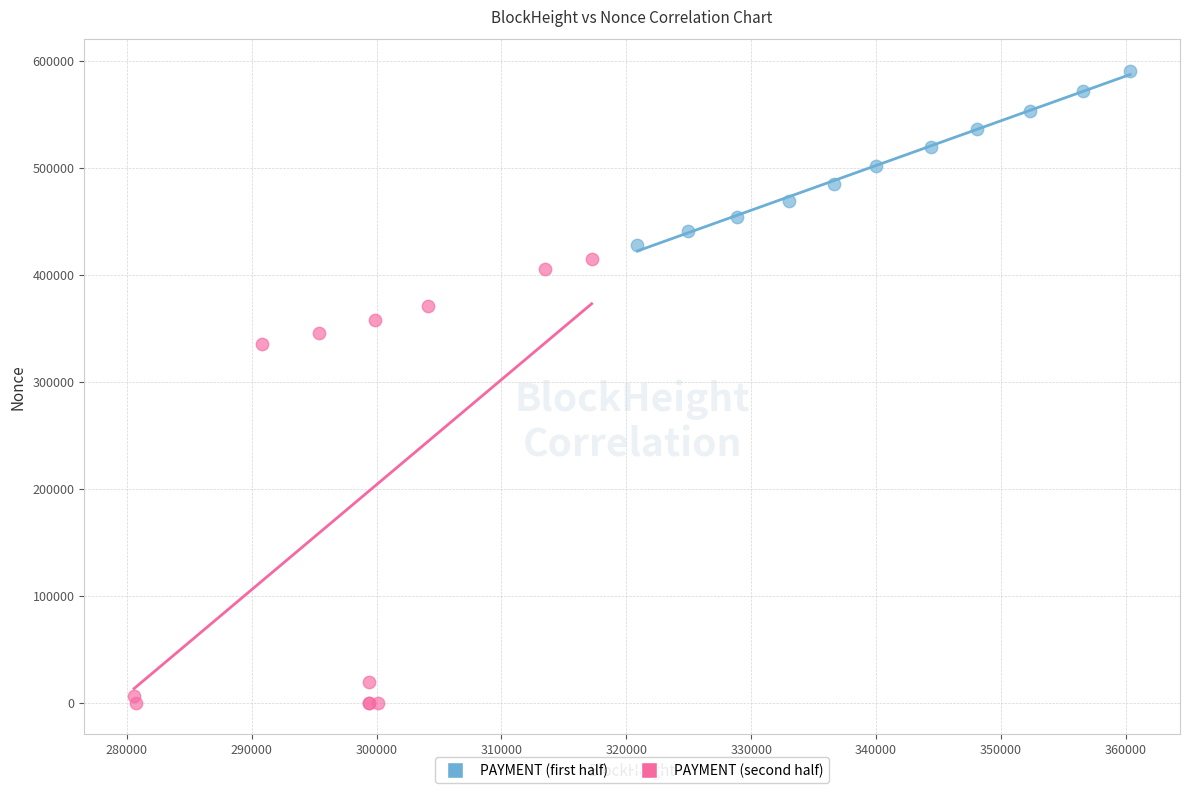

Which series reaches the maximum Y coordinate?

PAYMENT (first half)